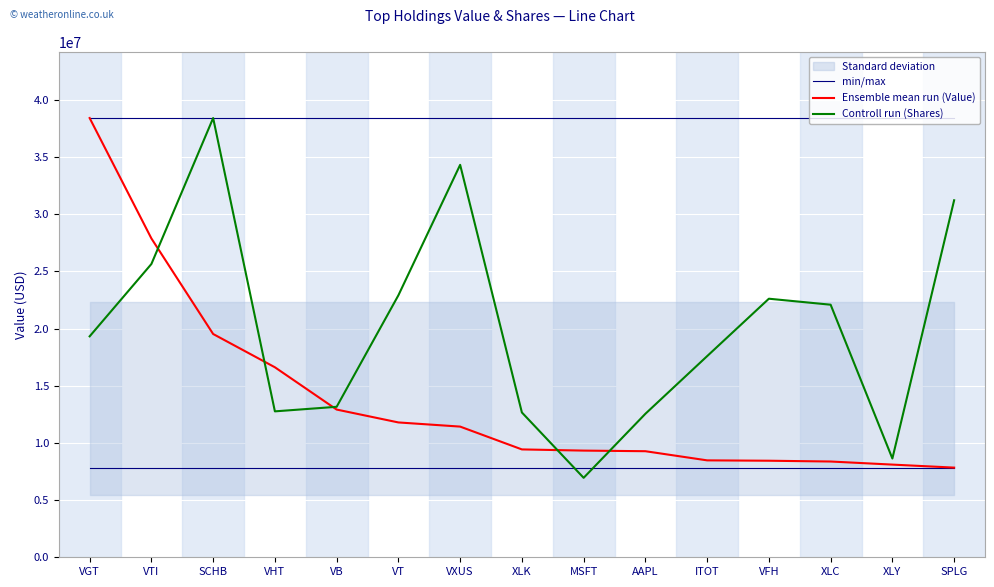

The value of min/max at VHT is 38404000.0. True or false?

True